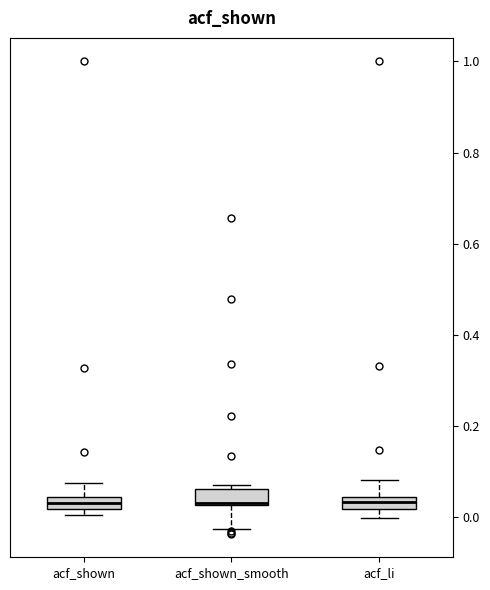

Where is the lower edge of the box for acf_shown on the y-axis? The values are not printed on the chart, so give them approximately, as read against the axis.

0.02